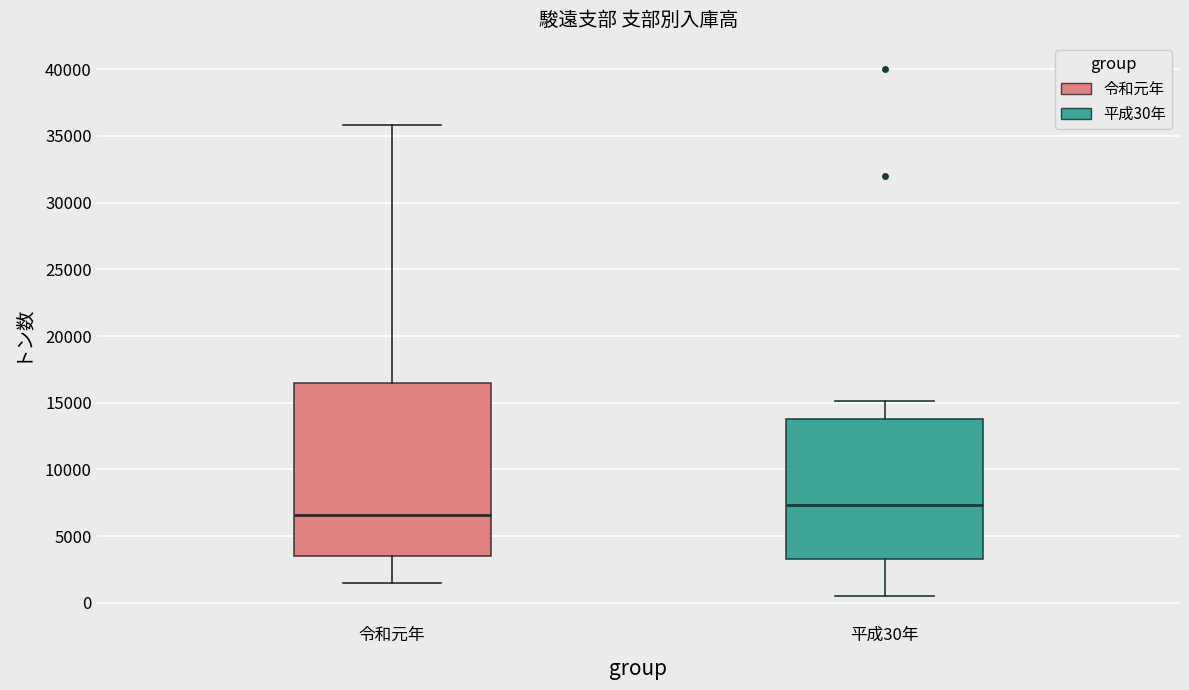

Where does the lower whisker of the box for 平成30年 end on the y-axis? The values are not printed on the chart, so give them approximately, as read against the axis.

500